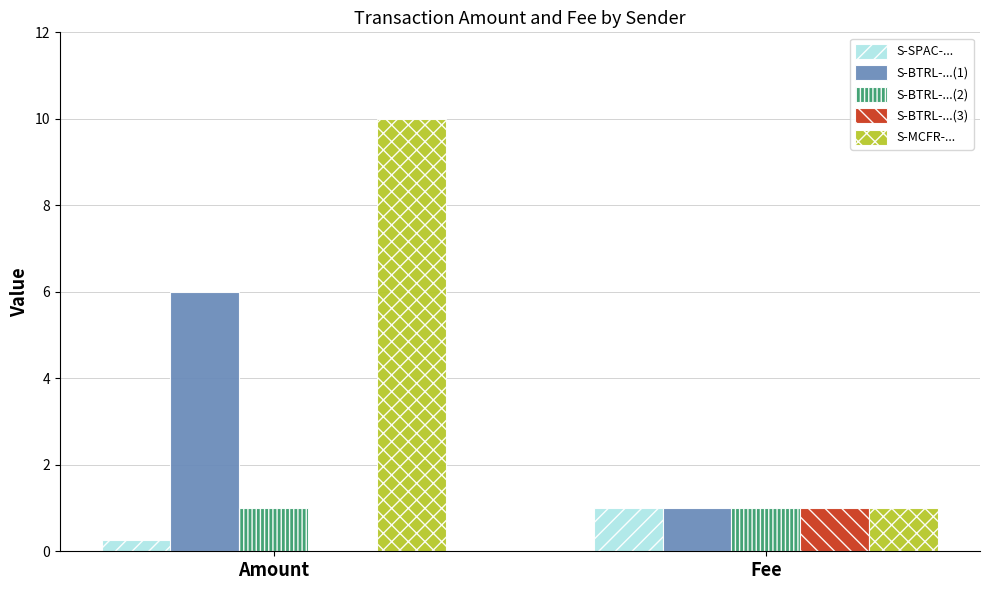

Is it true that S-BTRL-...(2) equals 1.5 at Amount?

False